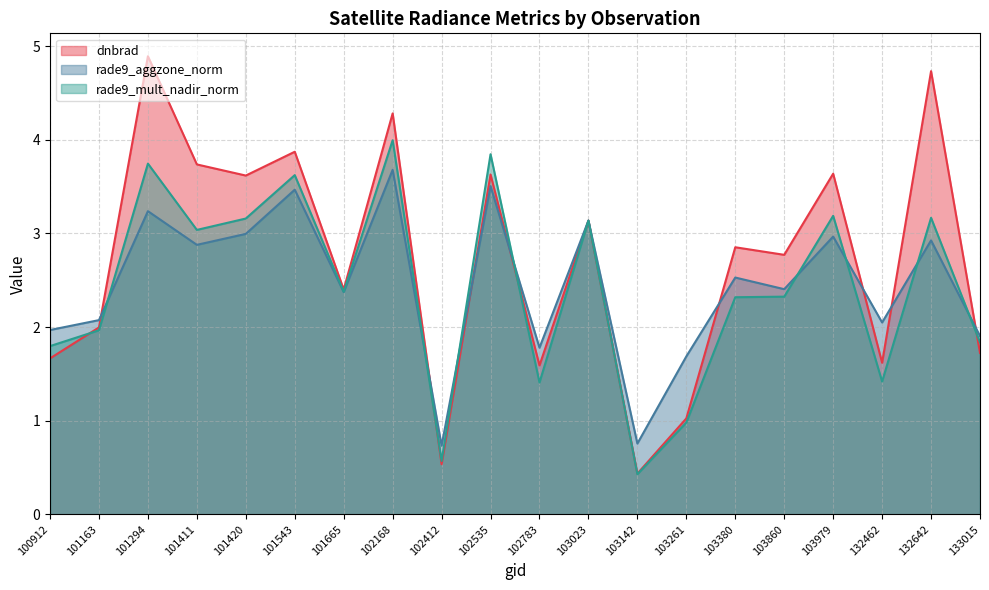

How many data points in rade9_mult_nadir_norm are above 2?

12